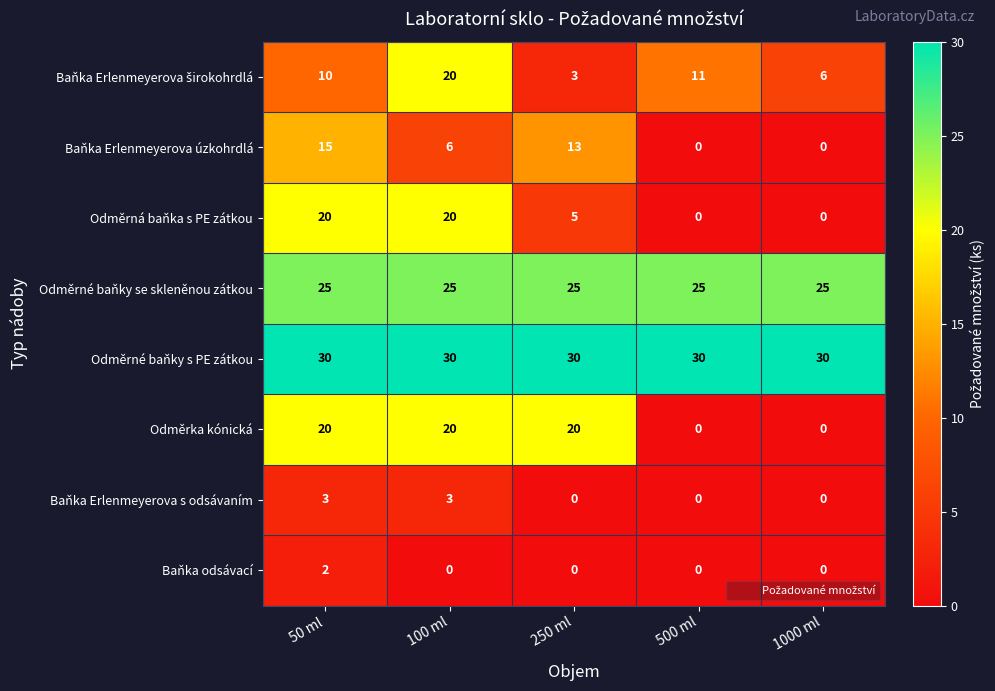

Count the number of categories in the chart.

5